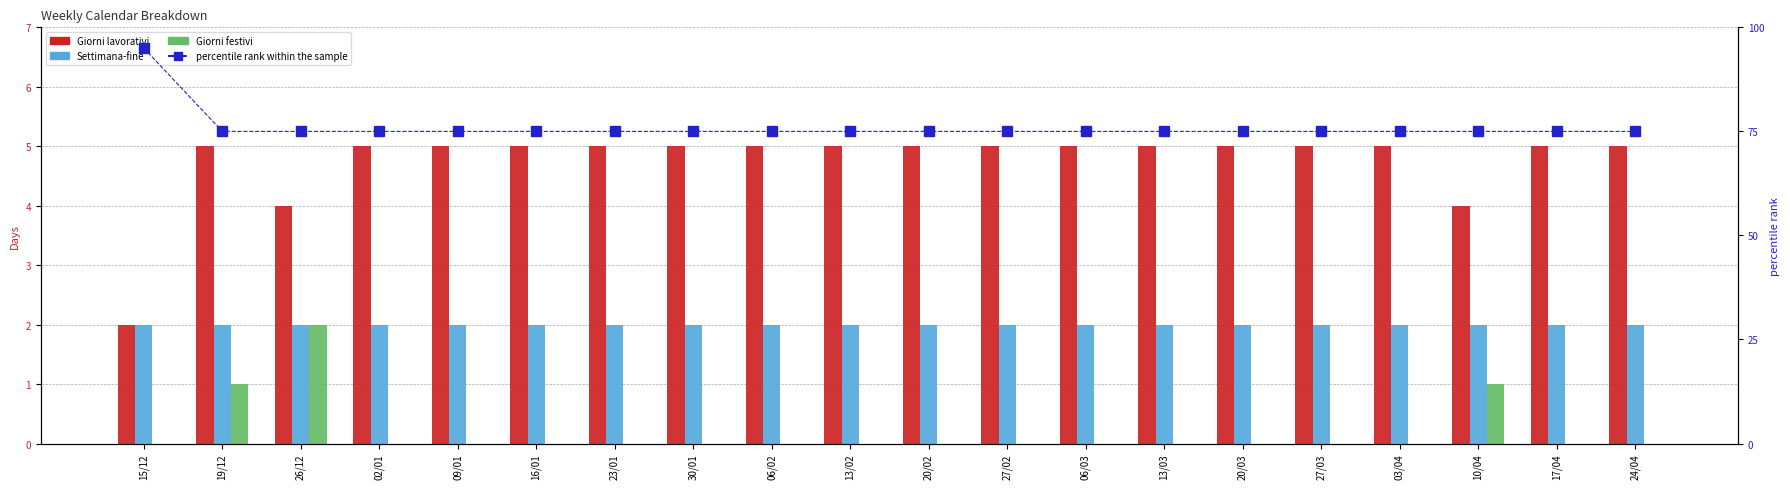

At which category is the sum across all series the highest?

15/12